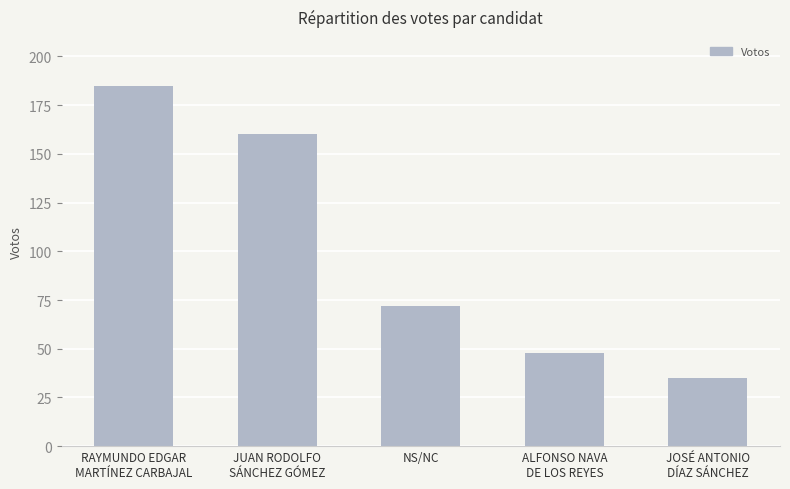

Is it true that the value at ALFONSO NAVA
DE LOS REYES is 48?

True